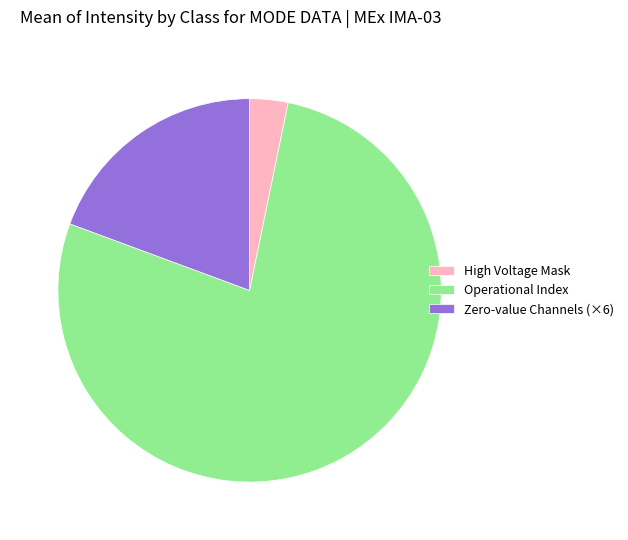

Which category has the smallest portion of the pie?

High Voltage Mask